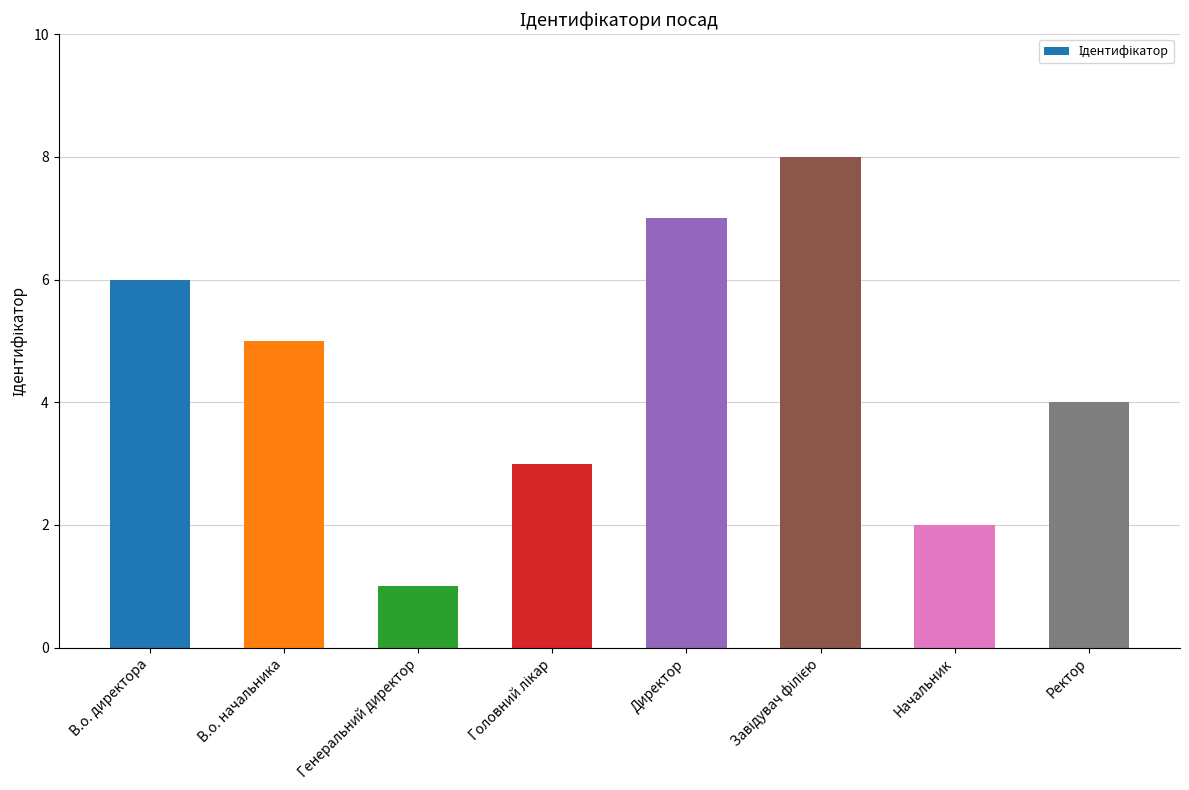

The value at Ректор is 4. True or false?

True